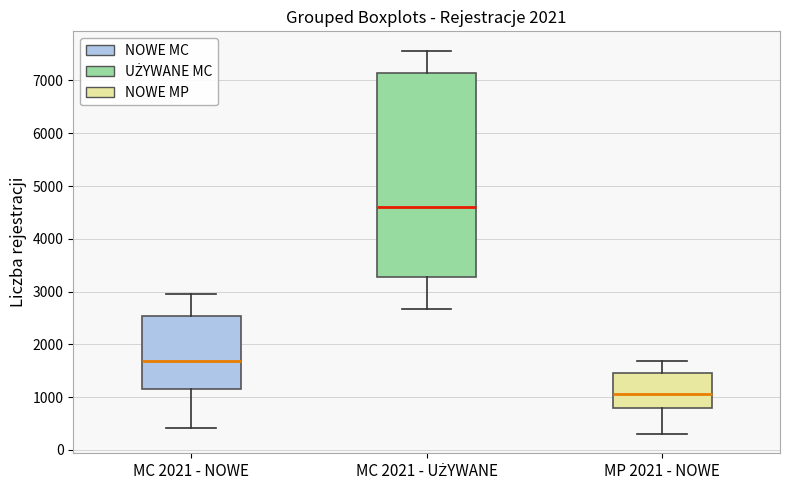

Where is the upper edge of the box for MP 2021 - NOWE on the y-axis? The values are not printed on the chart, so give them approximately, as read against the axis.

1500